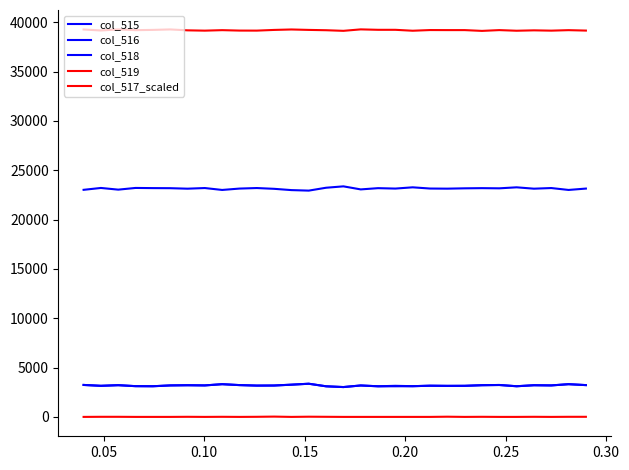

Does the chart display data point markers on the line(s)?

No